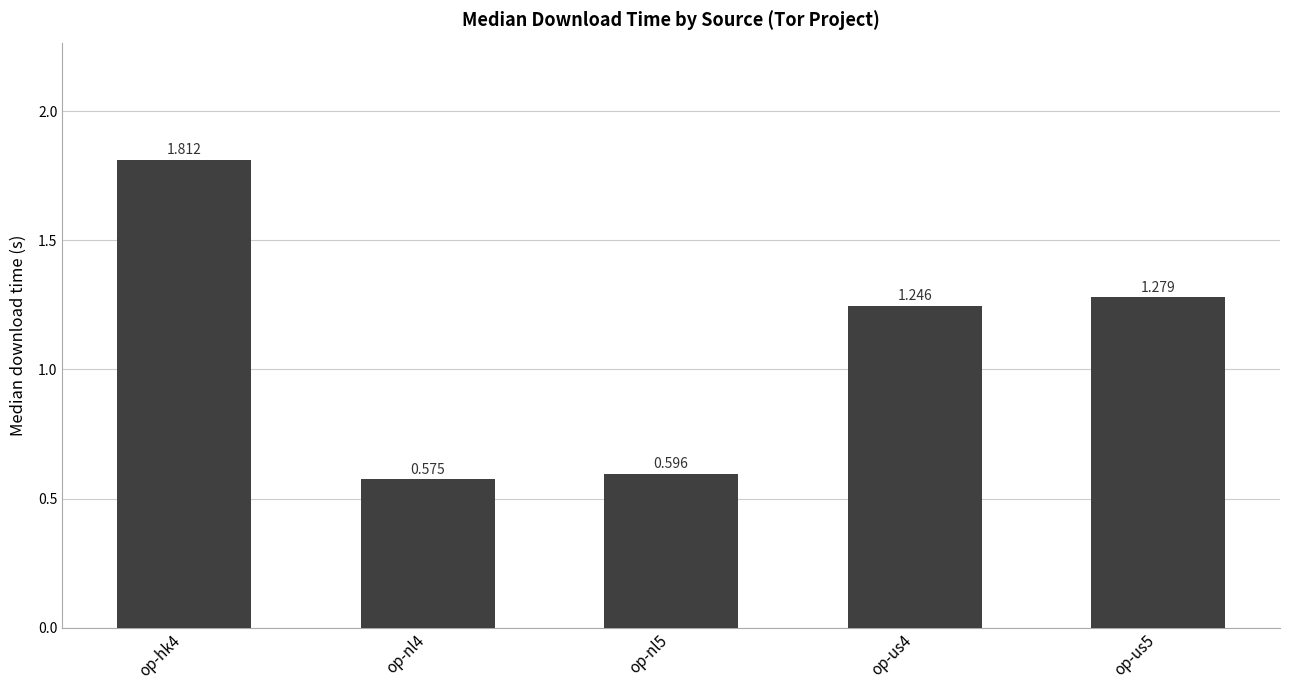

Between op-us4 and op-hk4, which is larger?

op-hk4